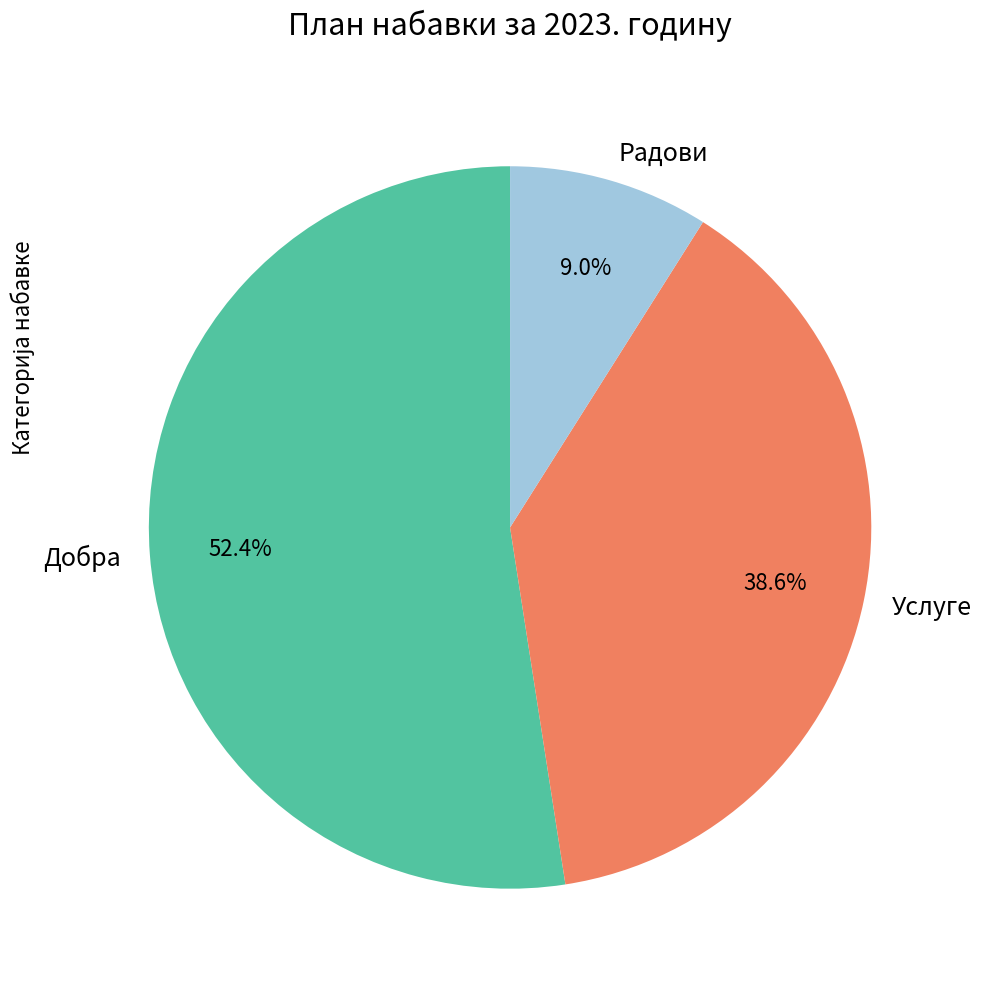

What is the ratio of the value at Радови to the value at Добра?

0.2